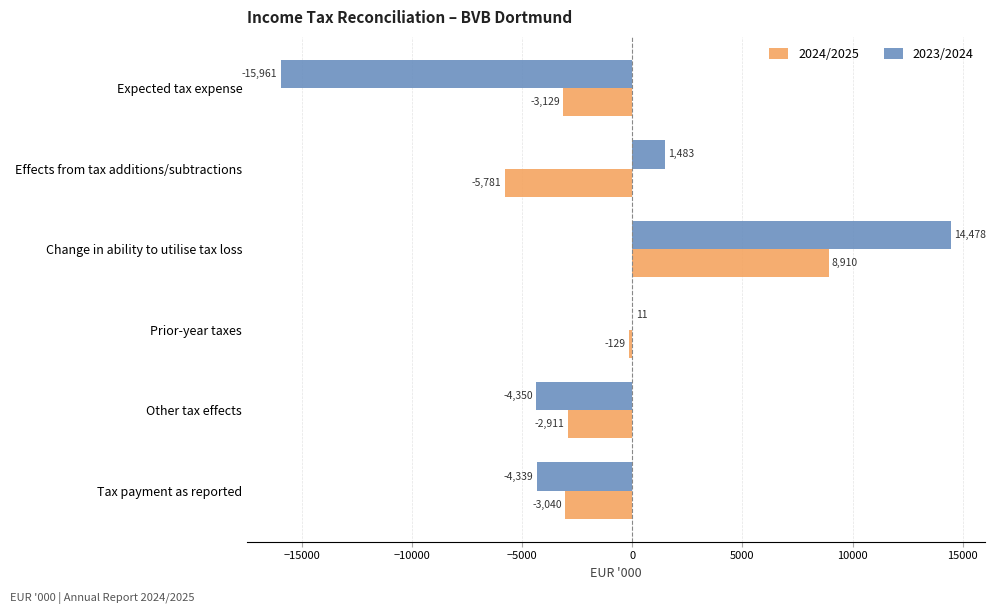

What is the total value across all series at Tax payment as reported?

-7379